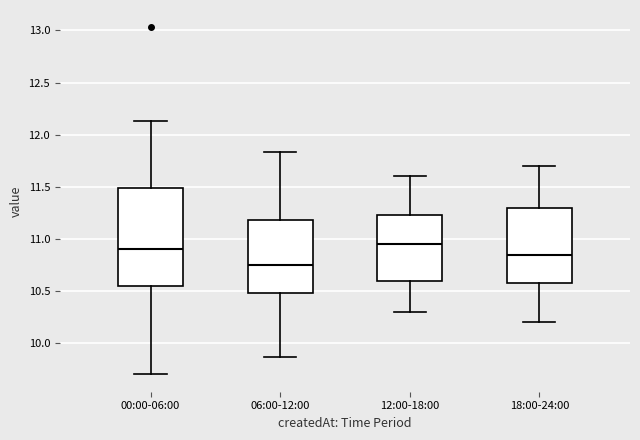

Reading left to right, transcribe this box plot: for each box, give where its median line is, the range the box spans, and where its two whiskers end, as read against the y-axis. The values are not printed on the chart, so give them approximately, as read against the axis.

00:00-06:00: median 10.90, box 10.55 to 11.50, whiskers 9.70 to 12.15
06:00-12:00: median 10.75, box 10.50 to 11.20, whiskers 9.85 to 11.85
12:00-18:00: median 10.95, box 10.60 to 11.25, whiskers 10.30 to 11.60
18:00-24:00: median 10.85, box 10.60 to 11.30, whiskers 10.20 to 11.70